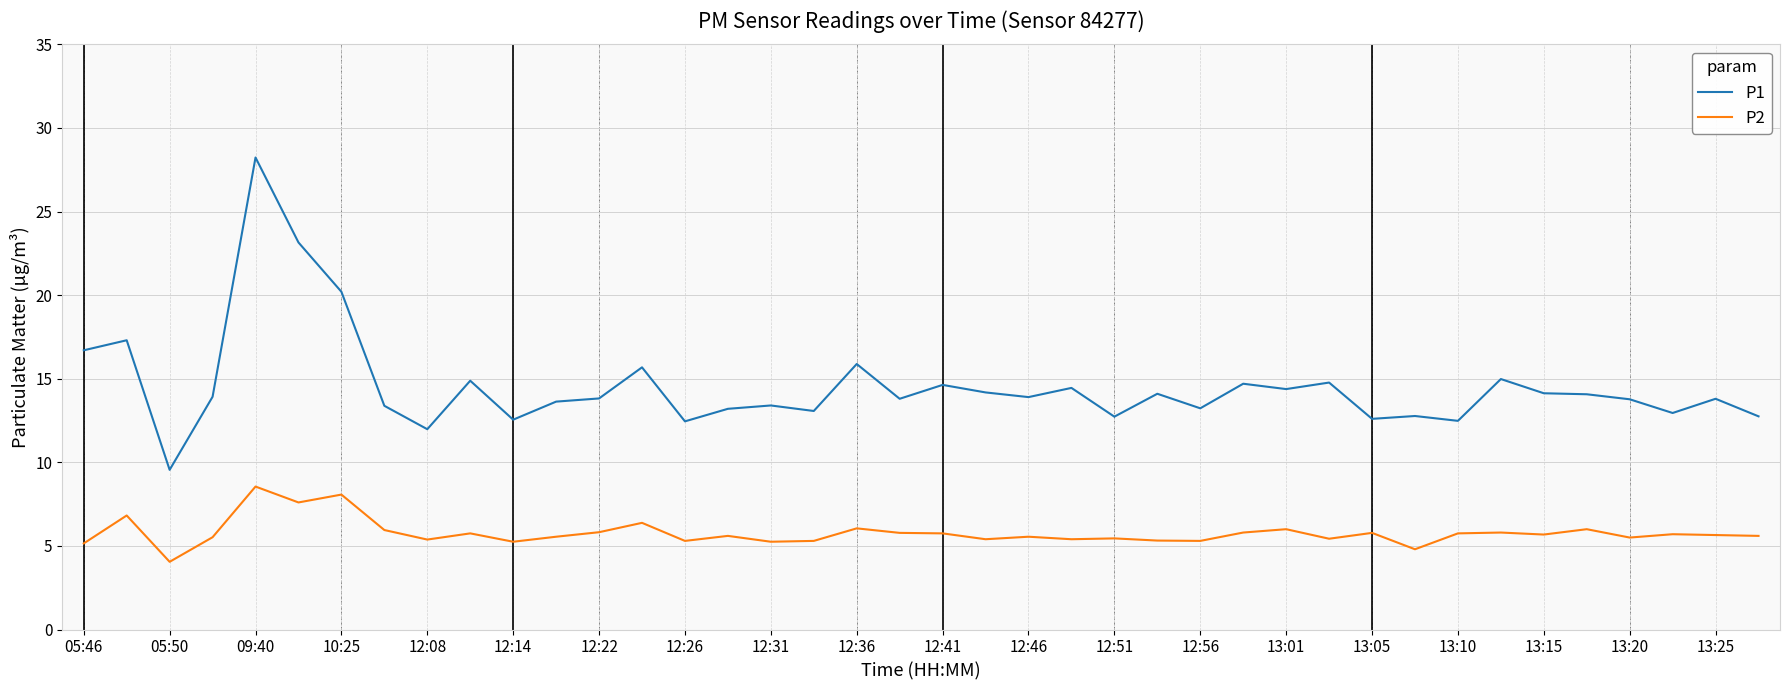

True or false: P1 and P2 cross at least once.

False